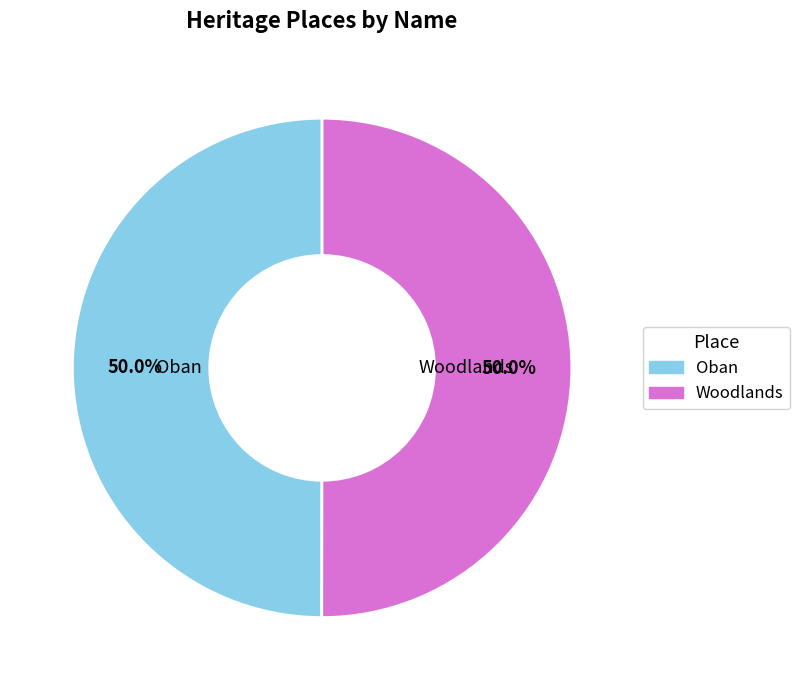

True or false: Woodlands accounts for 38% of the total.

False